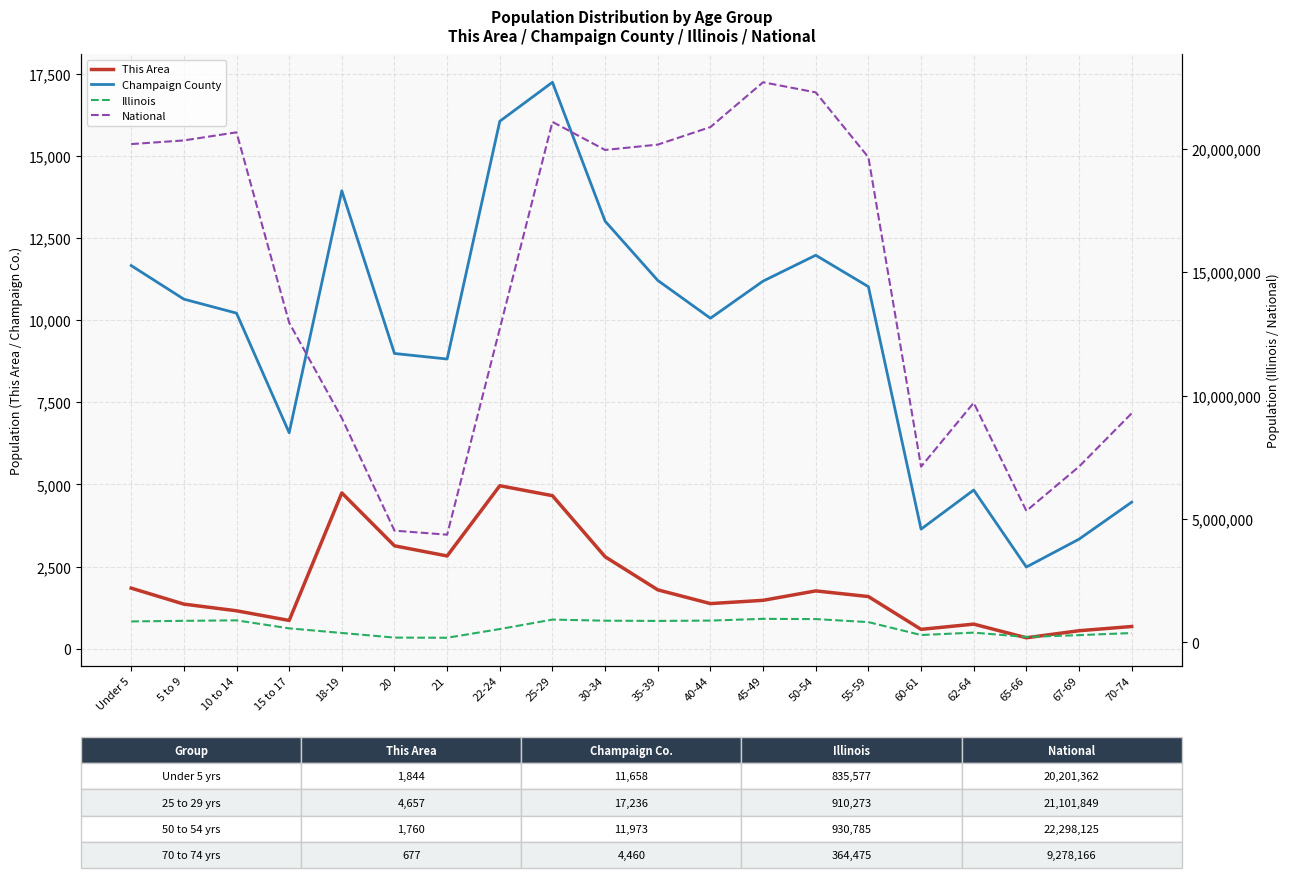

True or false: This Area has more than 0 interior local peaks.

True